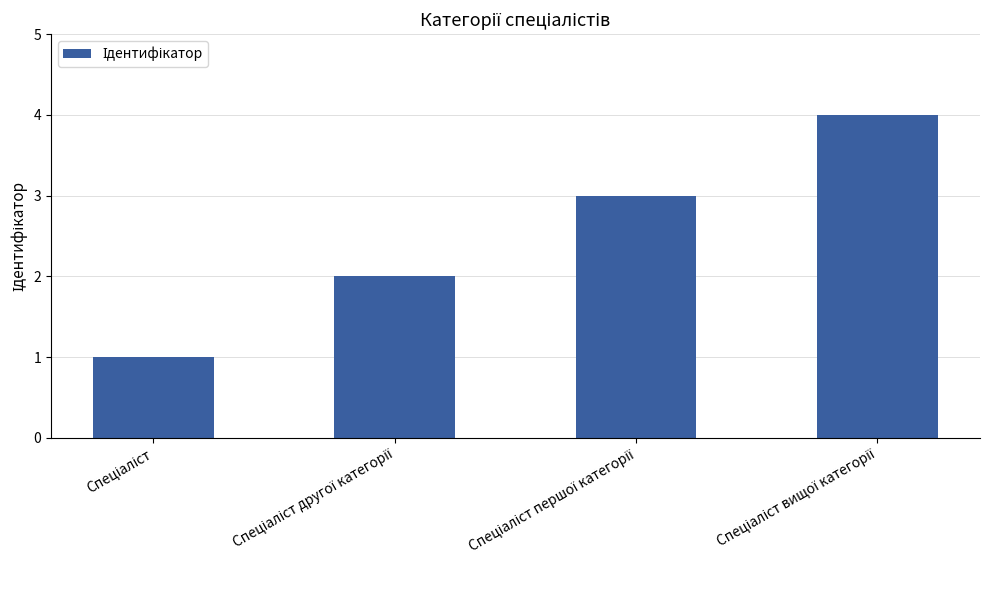

What is the difference between the maximum and minimum values?

3